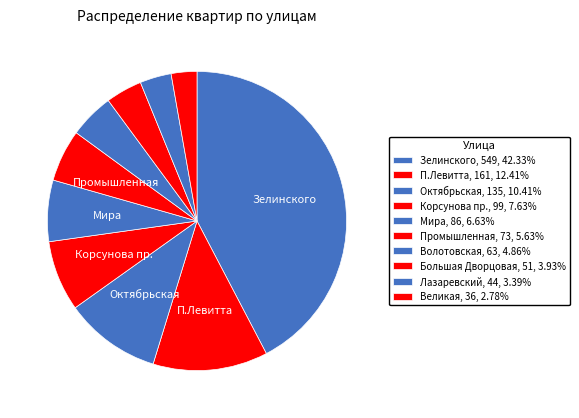

To the nearest percent, what is the difference between the largest and smallest slice percentages?

40%